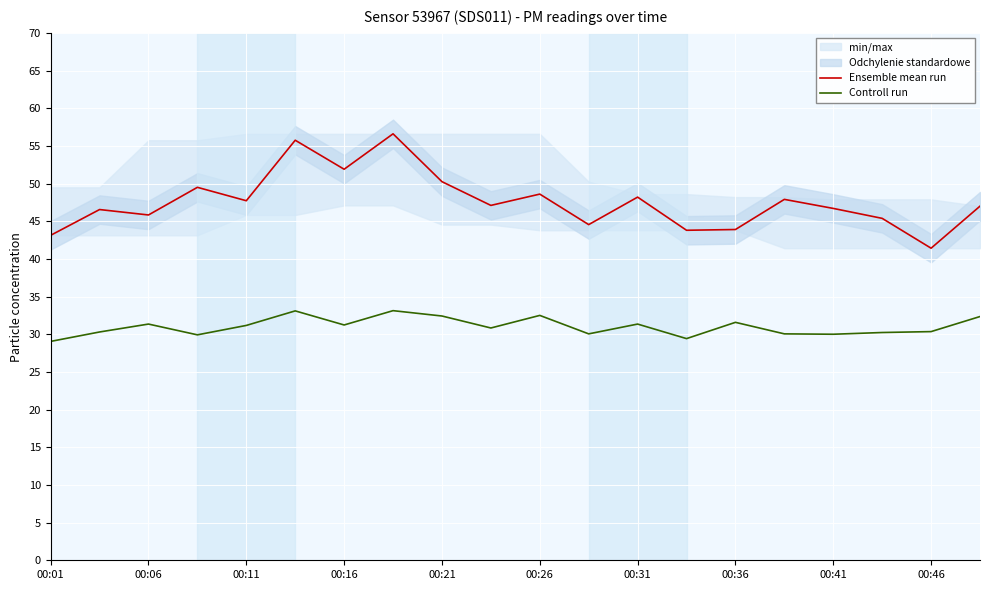

Which series has the largest total across all categories?

Ensemble mean run